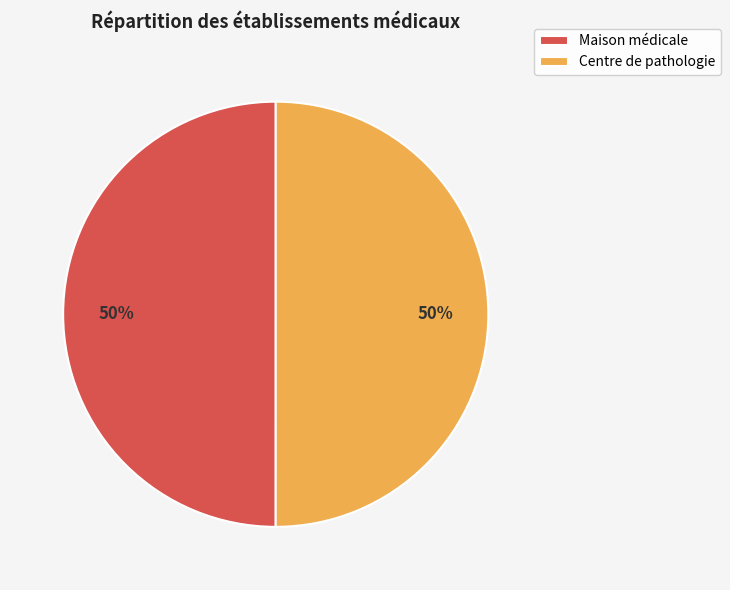

To the nearest percent, what is the combined percentage of Centre de pathologie and Maison médicale?

100%